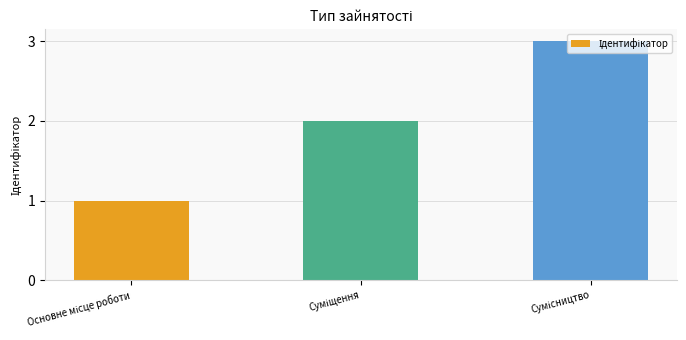

What is the sum of all values?

6